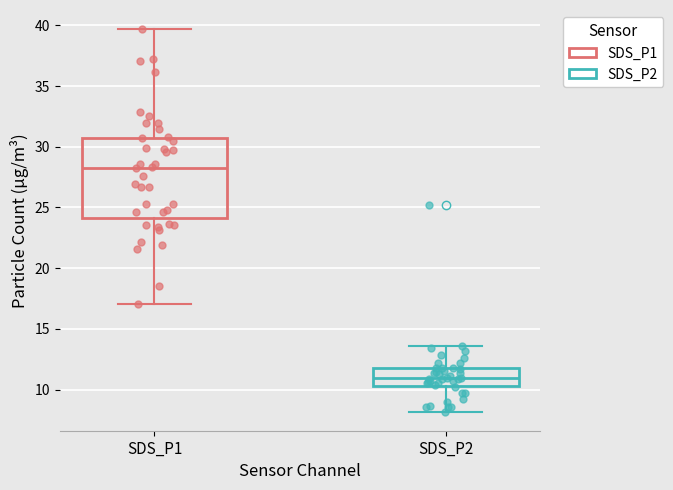

Which box has the lowest median line?

SDS_P2